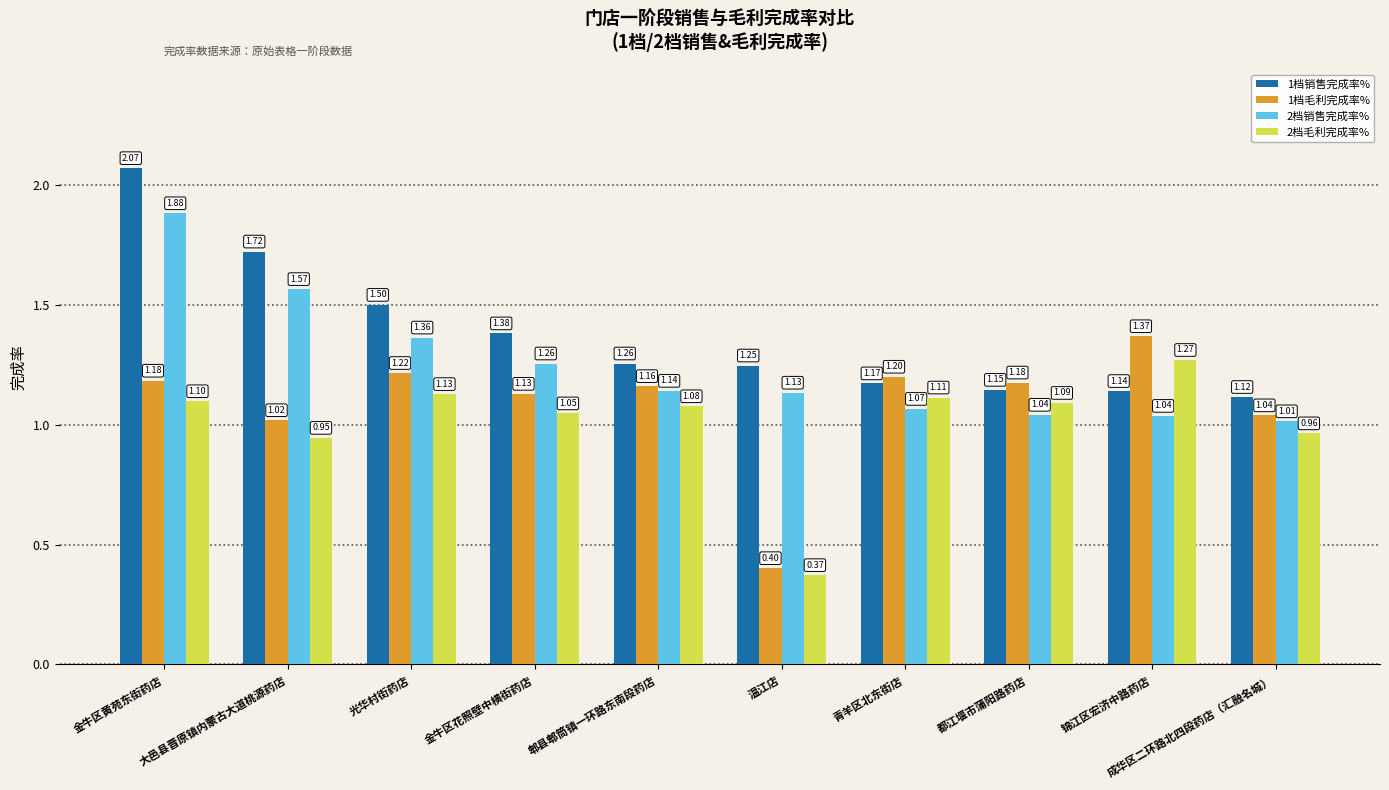

Is the value of 2档销售完成率% at 青羊区北东街店 greater than the value of 1档毛利完成率% at 金牛区花照壁中横街药店?

No